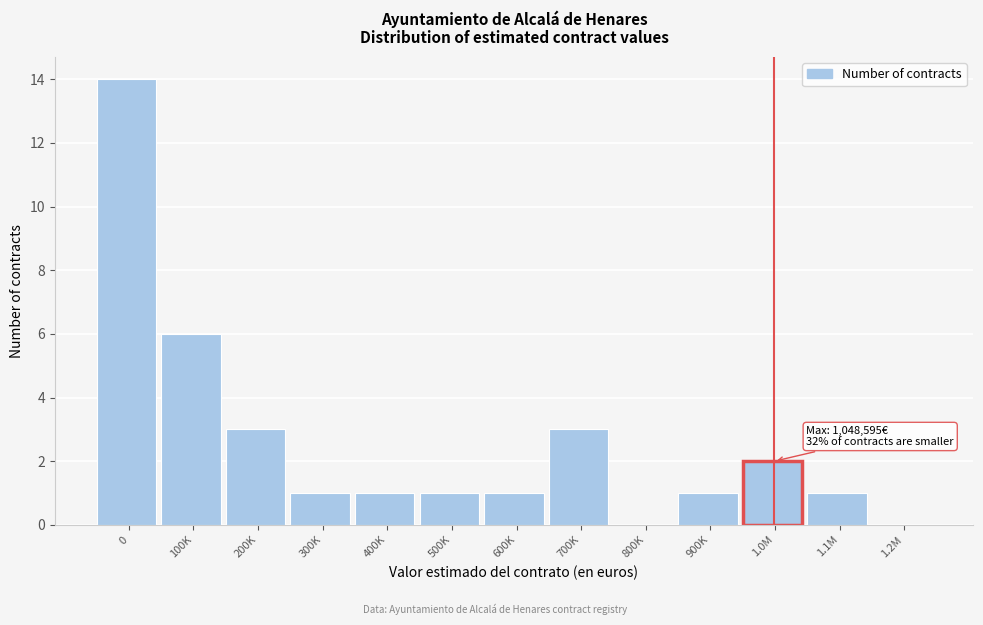

Reading left to right, transcribe all the data shown in this chart.

0=14	100K=6	200K=3	300K=1	400K=1	500K=1	600K=1	700K=3	800K=0	900K=1	1.0M=2	1.1M=1	1.2M=0